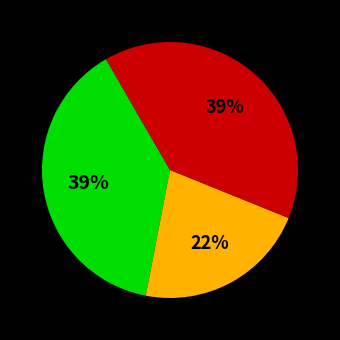

Does any single category account for the majority?

No